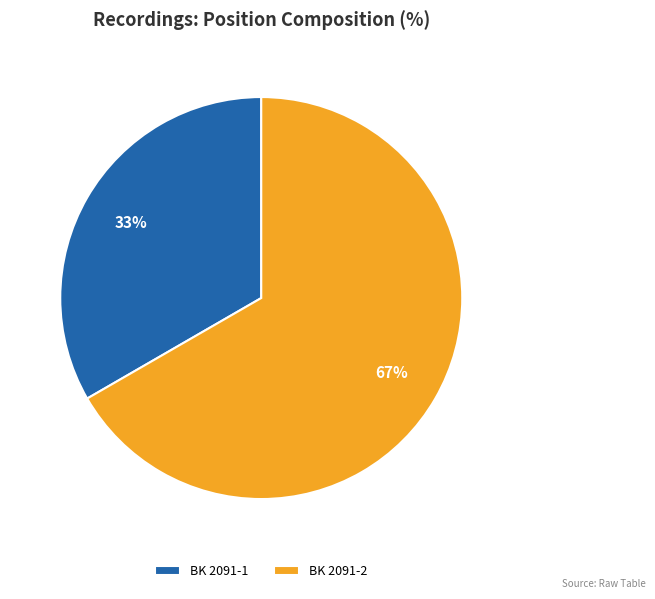

The BK 2091-1 slice represents 23% of the pie. True or false?

False